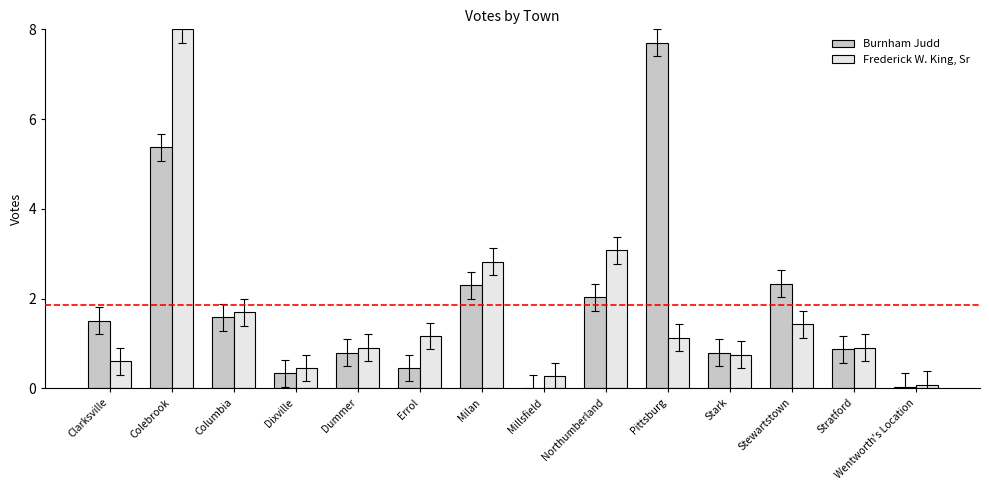

The value of Burnham Judd at Pittsburg is 7.7. True or false?

True